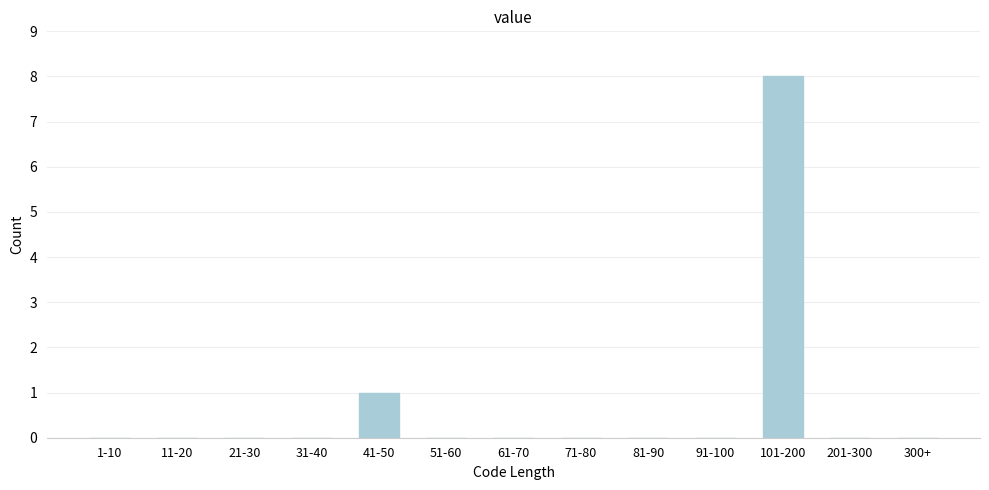

Reading left to right, transcribe all the data shown in this chart.

1-10=0	11-20=0	21-30=0	31-40=0	41-50=1	51-60=0	61-70=0	71-80=0	81-90=0	91-100=0	101-200=8	201-300=0	300+=0